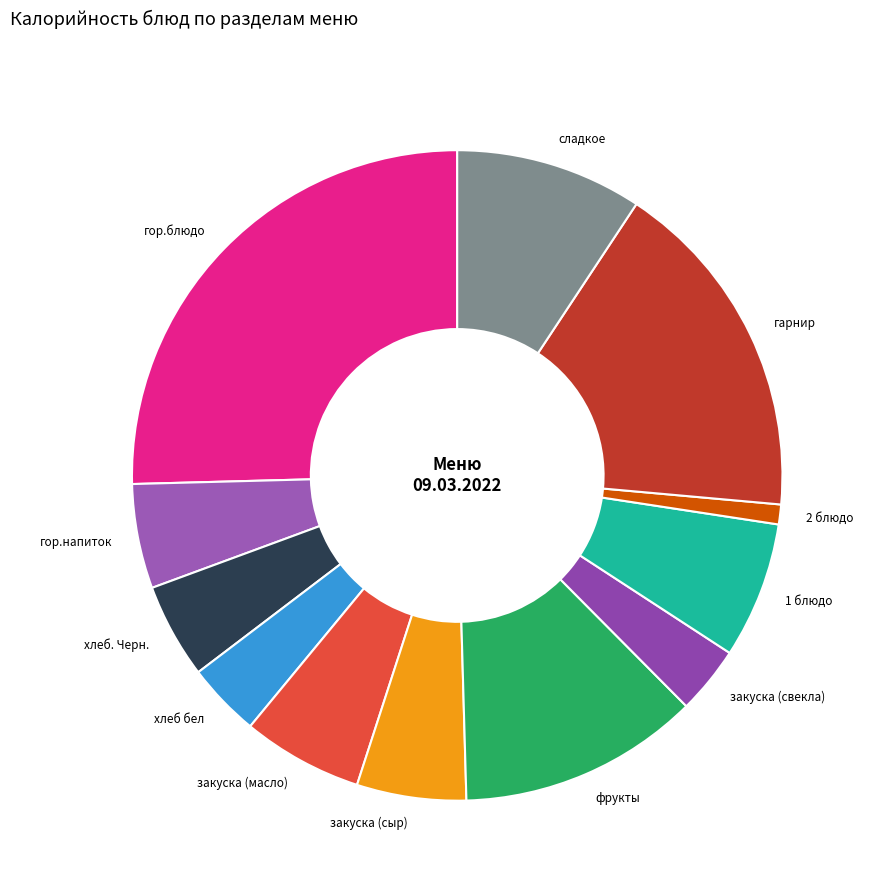

Approximately how many times larger is the value at закуска (свекла) compared to 2 блюдо?

3.4